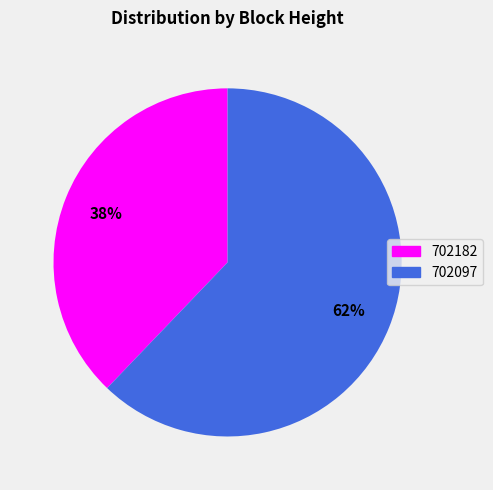

Which category accounts for the majority?

702097